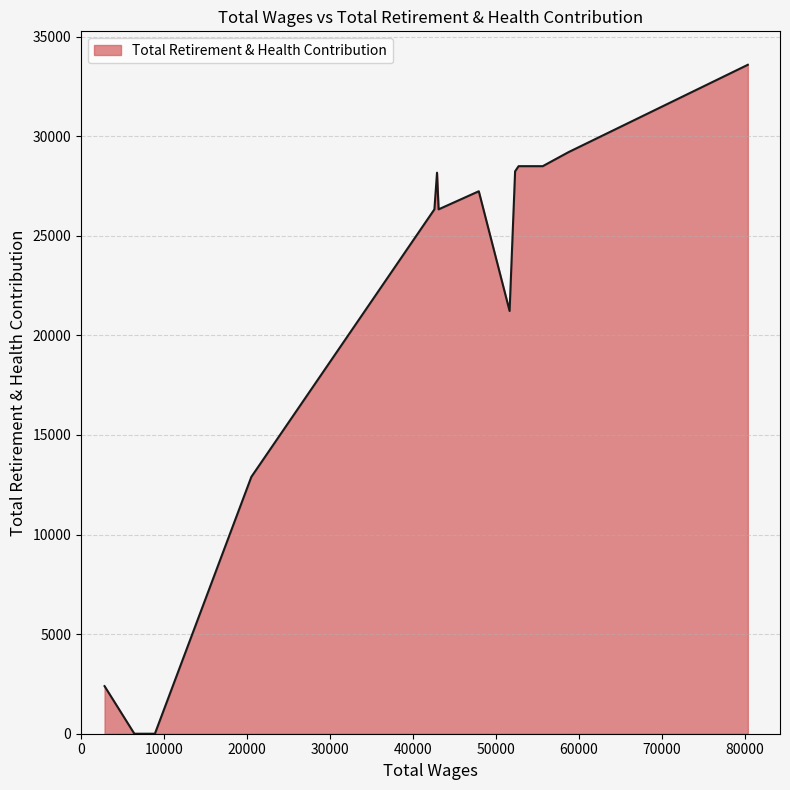

What is the greatest value displayed?

33581